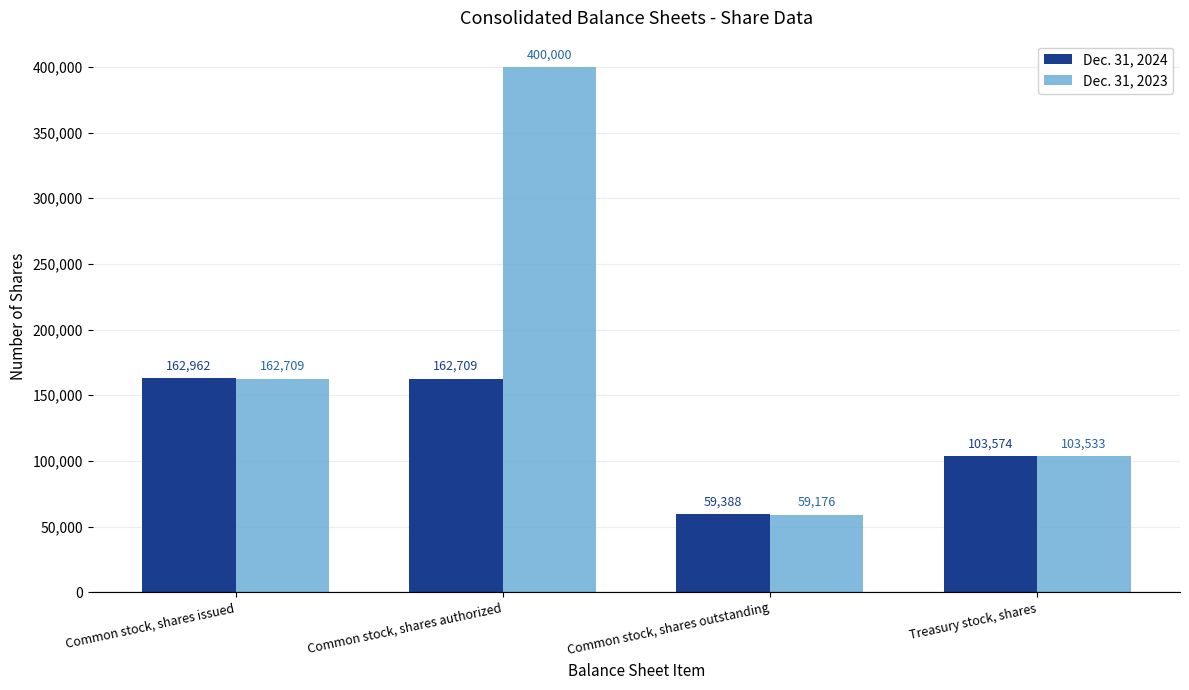

Reading left to right, transcribe all the data shown in this chart.

Dec. 31, 2024: Common stock, shares issued=162962	Common stock, shares authorized=162709	Common stock, shares outstanding=59388	Treasury stock, shares=103574
Dec. 31, 2023: Common stock, shares issued=162709	Common stock, shares authorized=400000	Common stock, shares outstanding=59176	Treasury stock, shares=103533